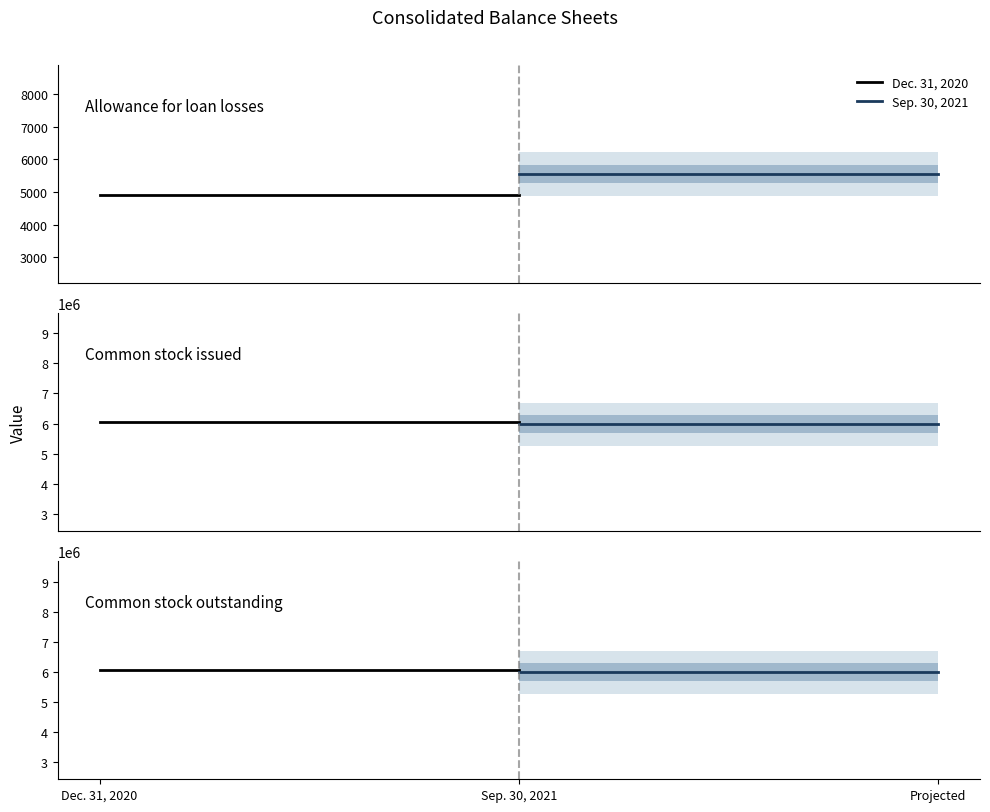

What is the value of the Dec. 31, 2020 point at the 2nd from the left?

6045775